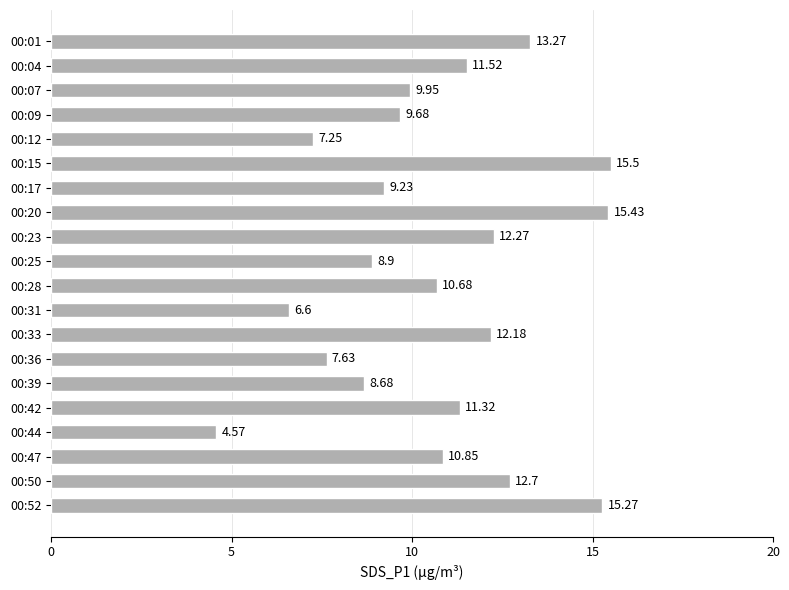

What is the change in value from 00:01 to 00:23?

-1.0